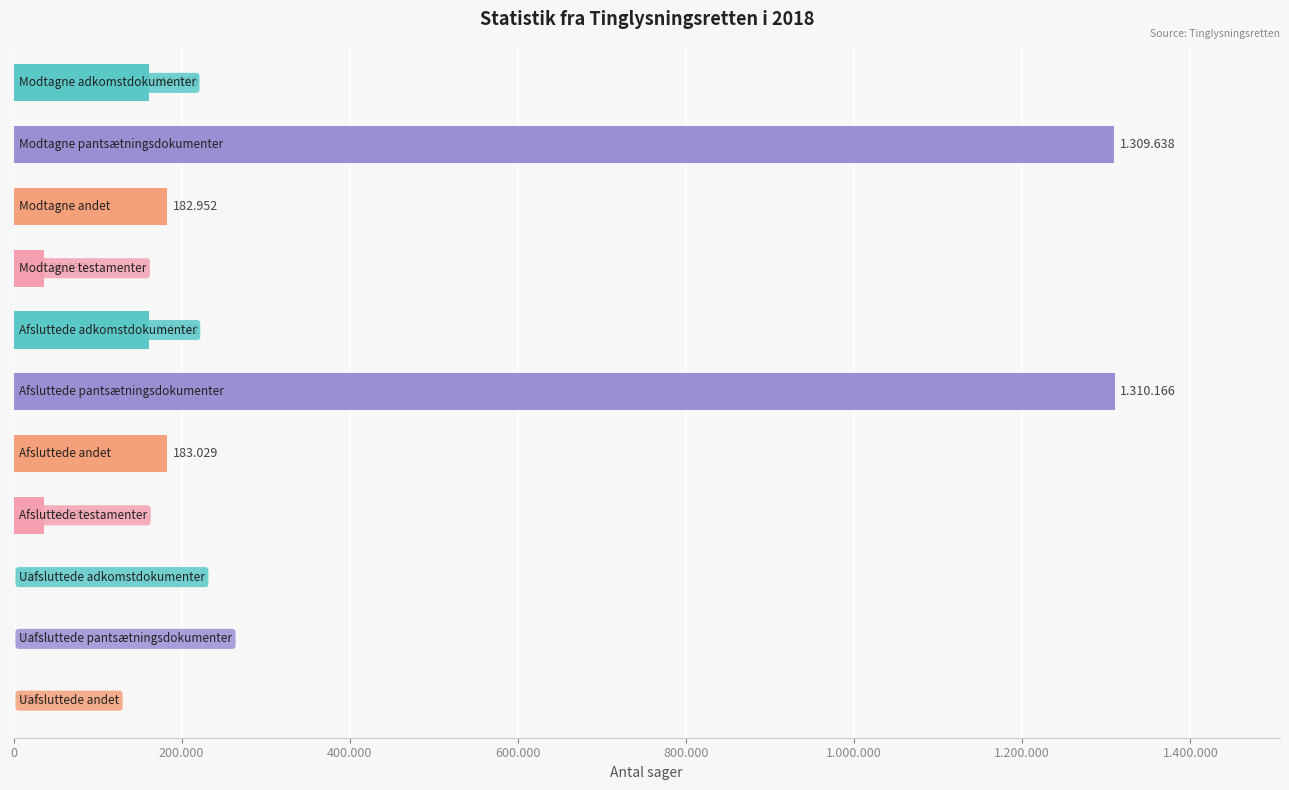

Are the bars horizontal?

Yes